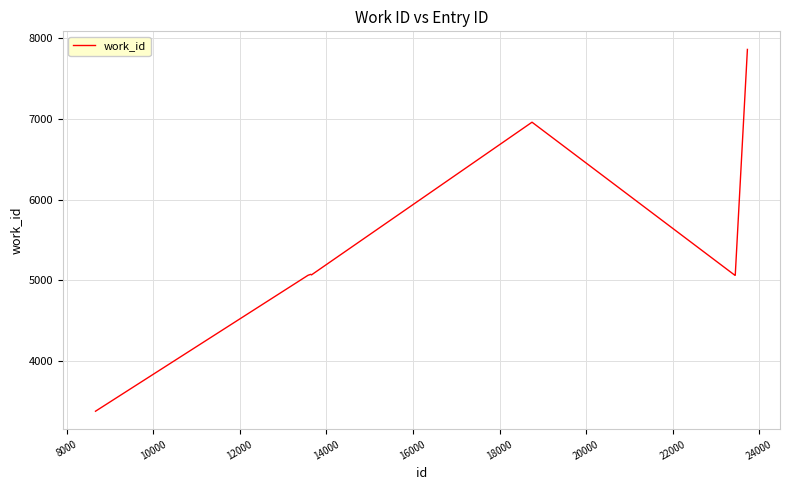

What is the smallest value displayed?

3382